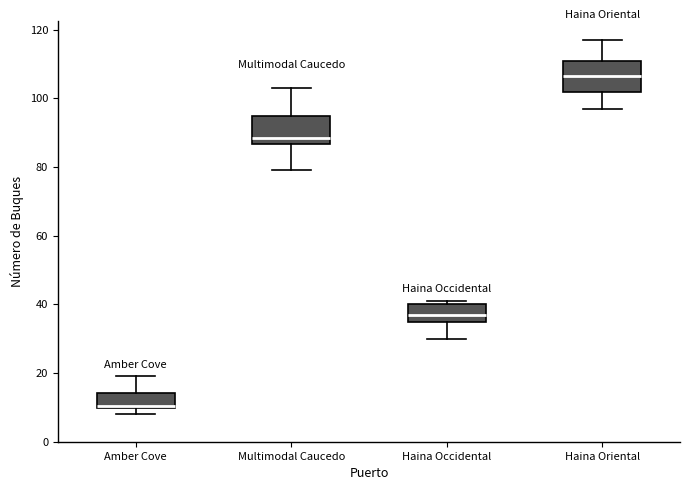

Which box has the highest median line?

Haina Oriental